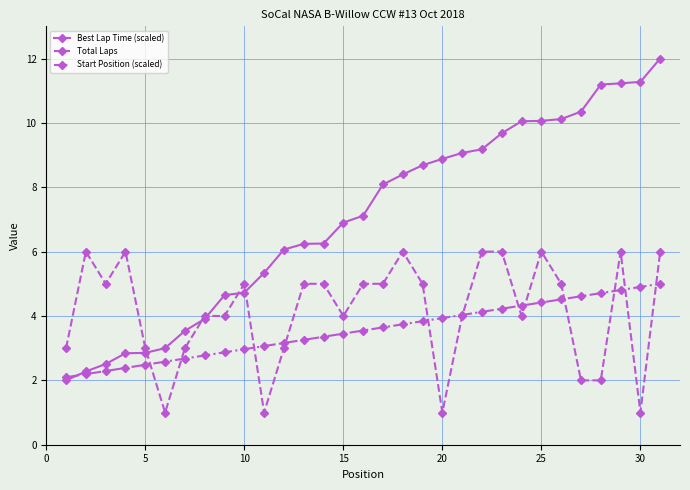

What is the value of the Total Laps point at the 18th from the left?

6.0